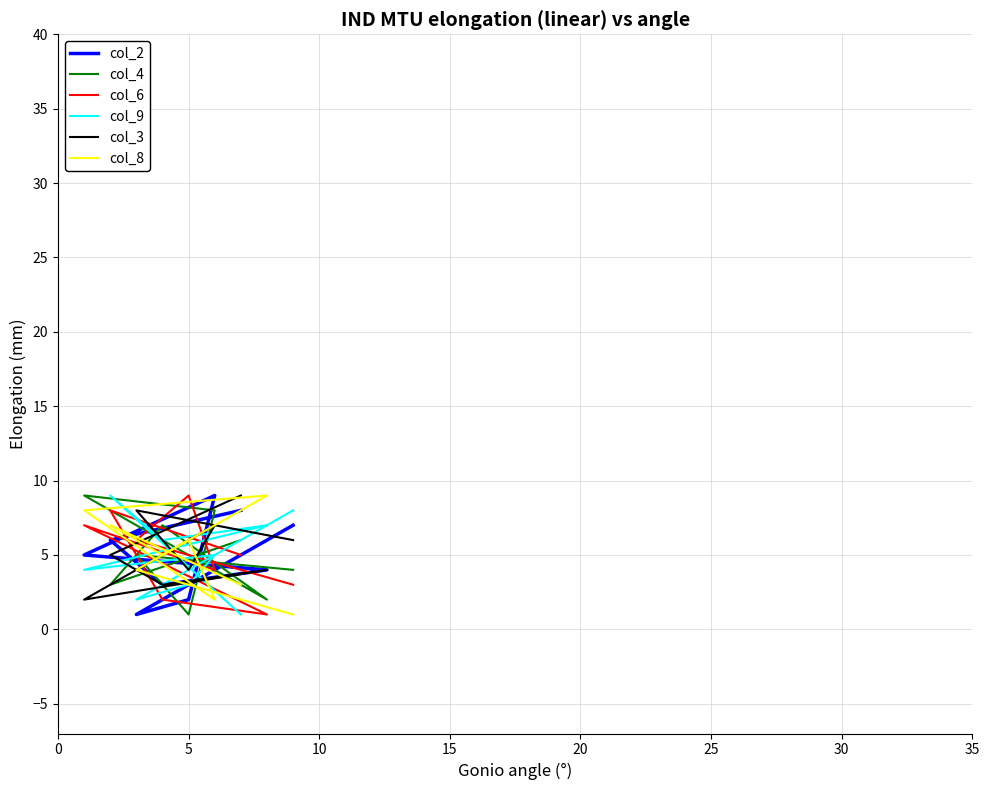

Reading left to right, extract all data points from this chart.

col_2: 8	6	3	4	5	9	2	1	7
col_4: 6	3	7	2	9	8	1	5	4
col_6: 5	8	2	1	7	4	9	6	3
col_9: 1	9	6	7	4	5	3	2	8
col_3: 9	5	3	4	2	7	4	8	6
col_8: 3	7	5	9	8	2	6	4	1